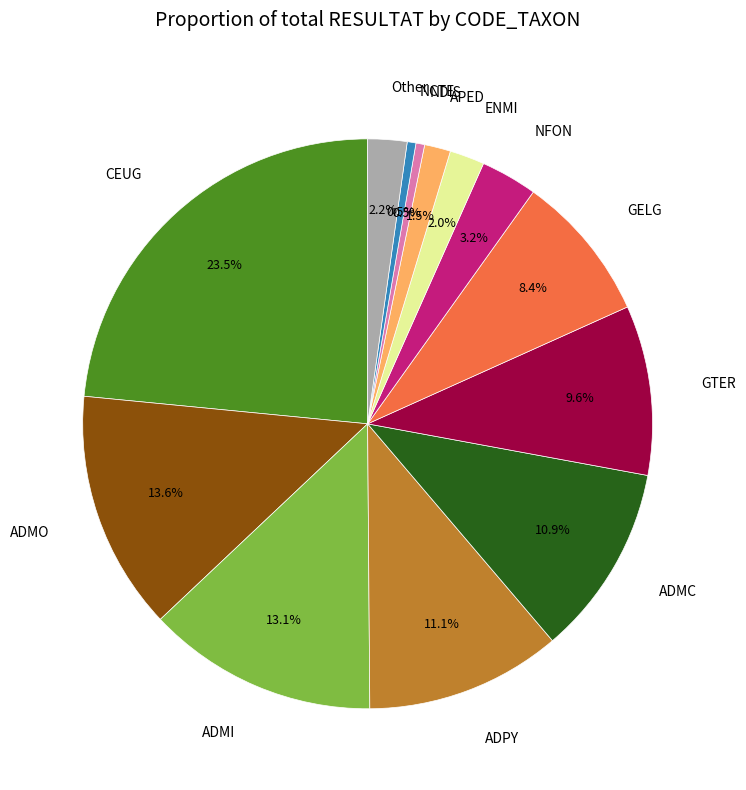

Which has a higher value, GTER or ADMO?

ADMO